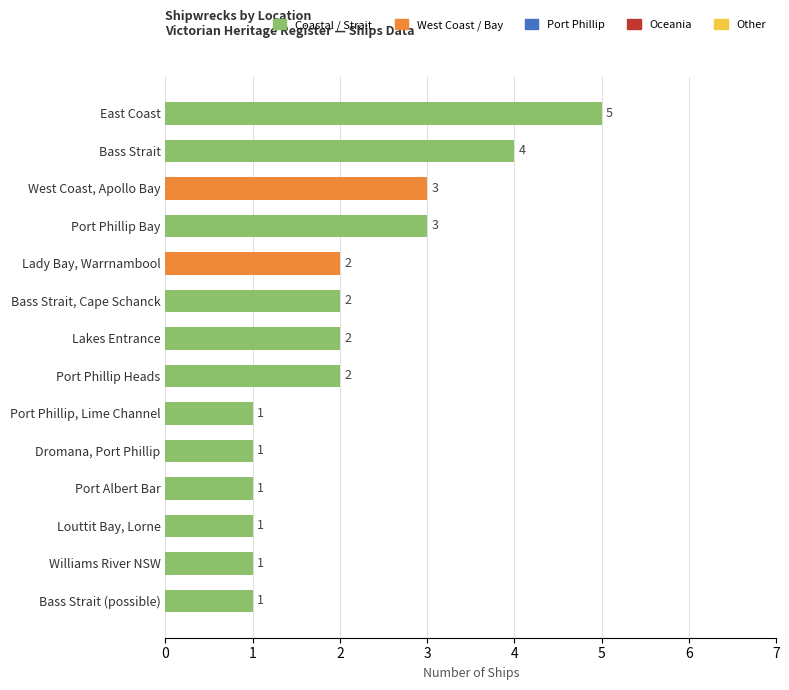

Reading top to bottom, what are all the values shown in this chart?

5	4	3	3	2	2	2	2	1	1	1	1	1	1